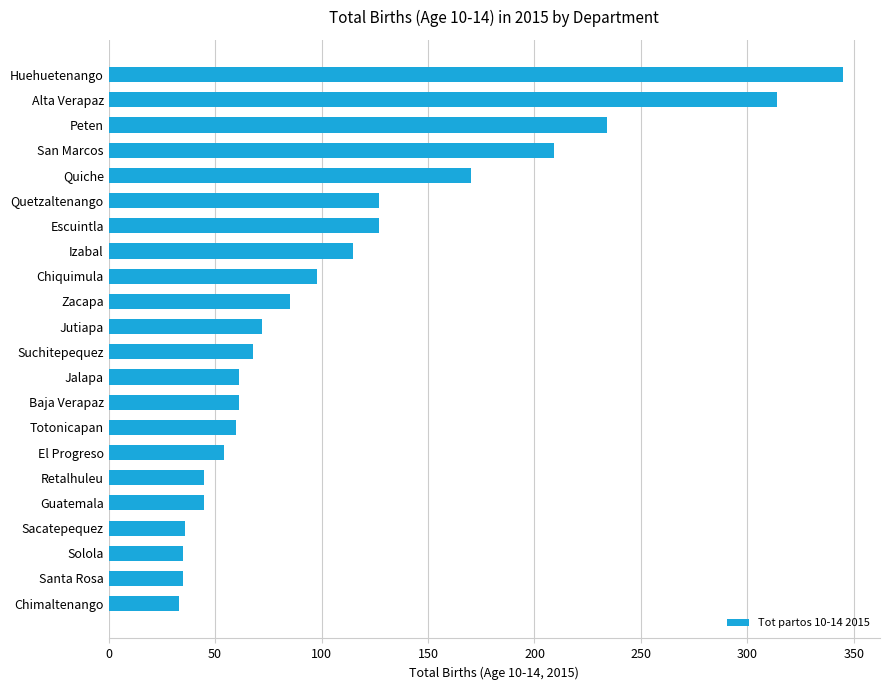

Is it true that the value at El Progreso is 89?

False